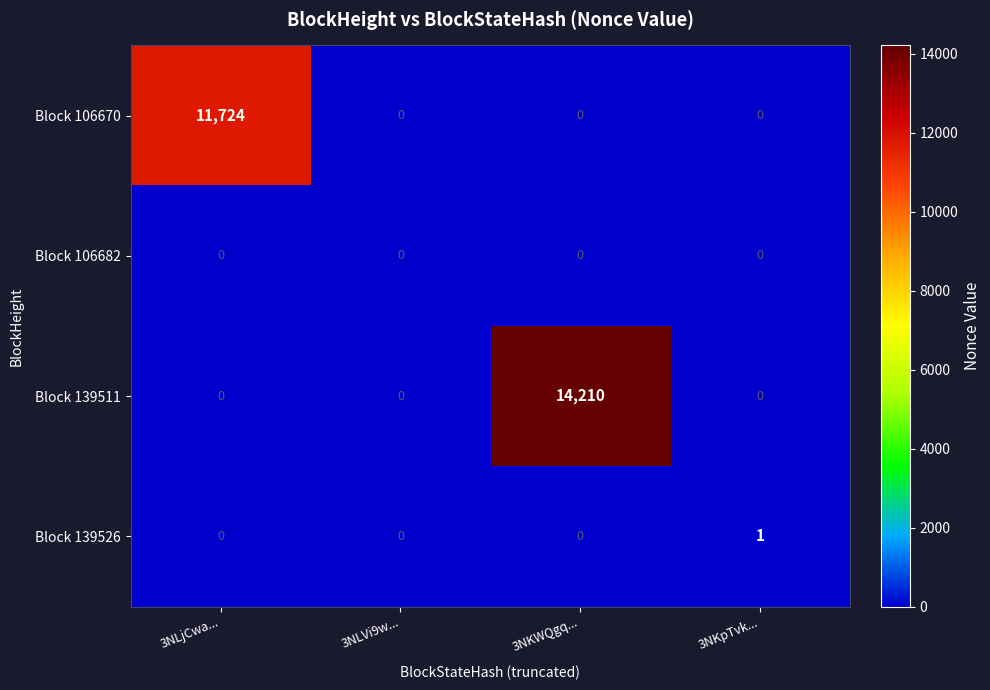

Reading left to right, extract all data points from this chart.

Block 106670: 3NLjCwa...=11724	3NLVi9w...=0	3NKWQgq...=0	3NKpTvk...=0
Block 106682: 3NLjCwa...=0	3NLVi9w...=0	3NKWQgq...=0	3NKpTvk...=0
Block 139511: 3NLjCwa...=0	3NLVi9w...=0	3NKWQgq...=14210	3NKpTvk...=0
Block 139526: 3NLjCwa...=0	3NLVi9w...=0	3NKWQgq...=0	3NKpTvk...=1